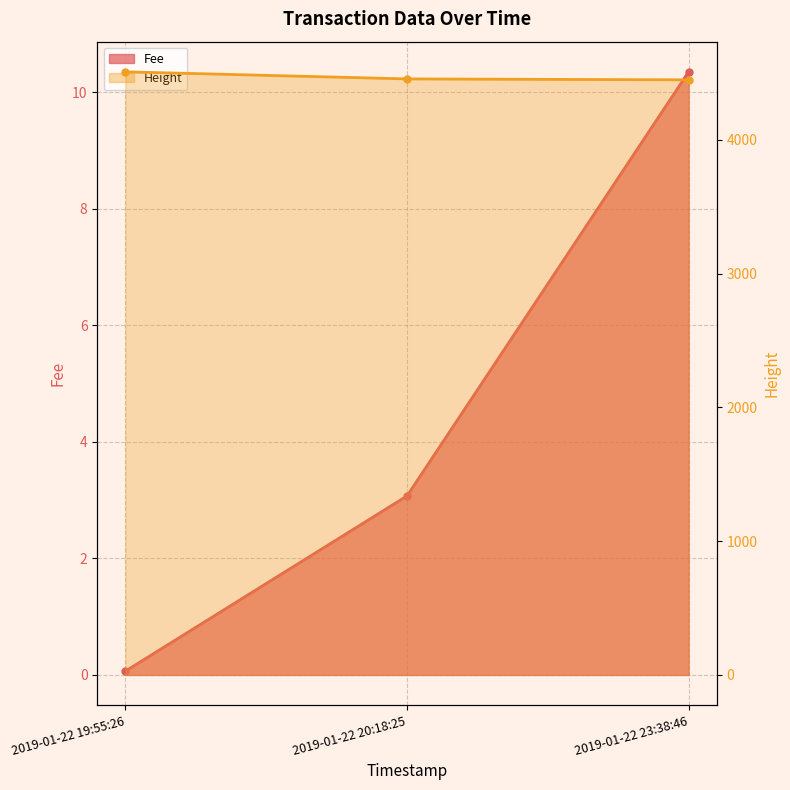

Which series changed the most between 2019-01-22 19:55:26 and 2019-01-22 23:38:46?

Height